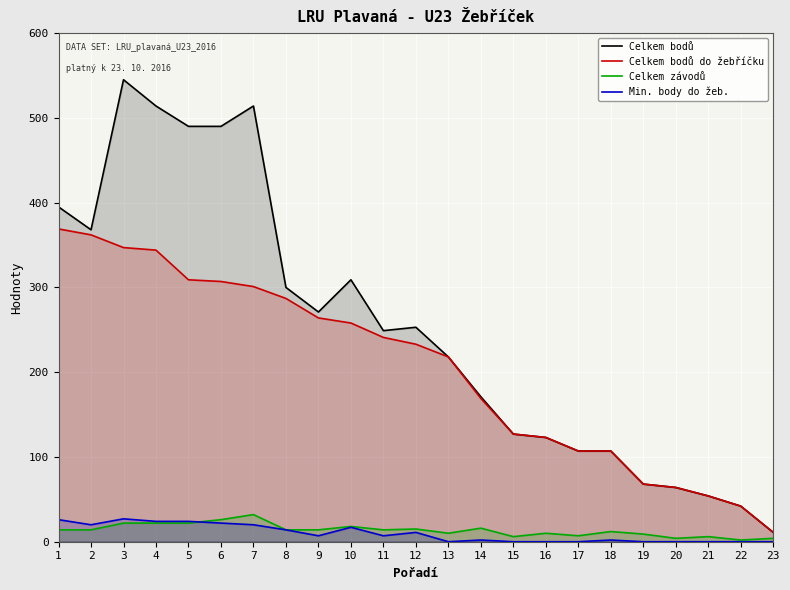

Between which two adjacent categories do Min. body do žeb. and Celkem závodů first intersect?

5 and 6